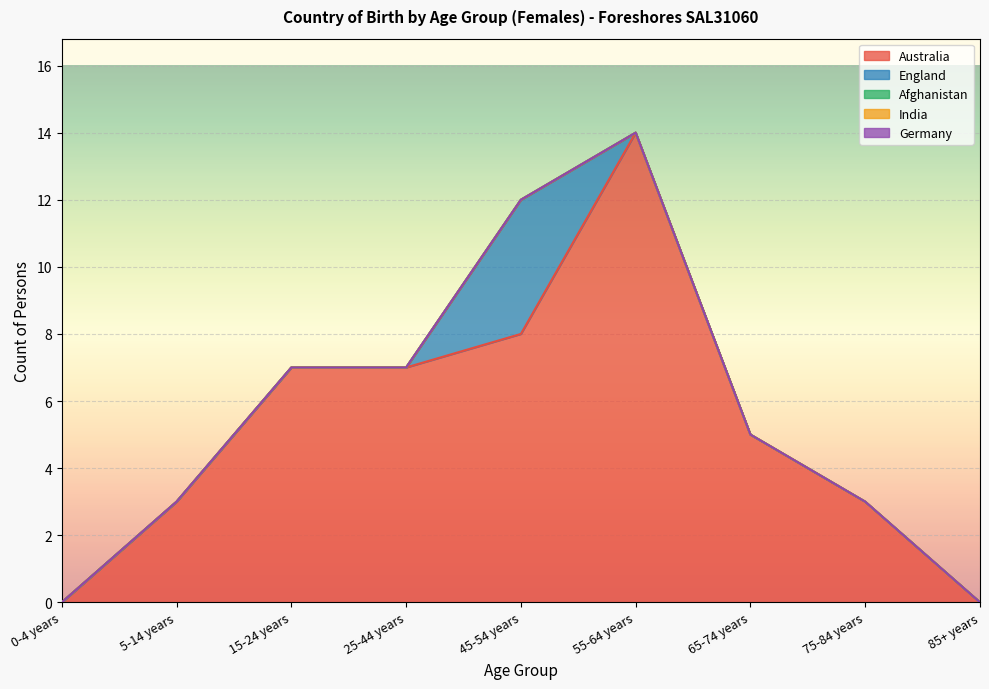

Reading left to right, extract all data points from this chart.

Australia: 0-4 years=0	5-14 years=3	15-24 years=7	25-44 years=7	45-54 years=8	55-64 years=14	65-74 years=5	75-84 years=3	85+ years=0
England: 0-4 years=0	5-14 years=0	15-24 years=0	25-44 years=0	45-54 years=4	55-64 years=0	65-74 years=0	75-84 years=0	85+ years=0
Afghanistan: 0-4 years=0	5-14 years=0	15-24 years=0	25-44 years=0	45-54 years=0	55-64 years=0	65-74 years=0	75-84 years=0	85+ years=0
India: 0-4 years=0	5-14 years=0	15-24 years=0	25-44 years=0	45-54 years=0	55-64 years=0	65-74 years=0	75-84 years=0	85+ years=0
Germany: 0-4 years=0	5-14 years=0	15-24 years=0	25-44 years=0	45-54 years=0	55-64 years=0	65-74 years=0	75-84 years=0	85+ years=0